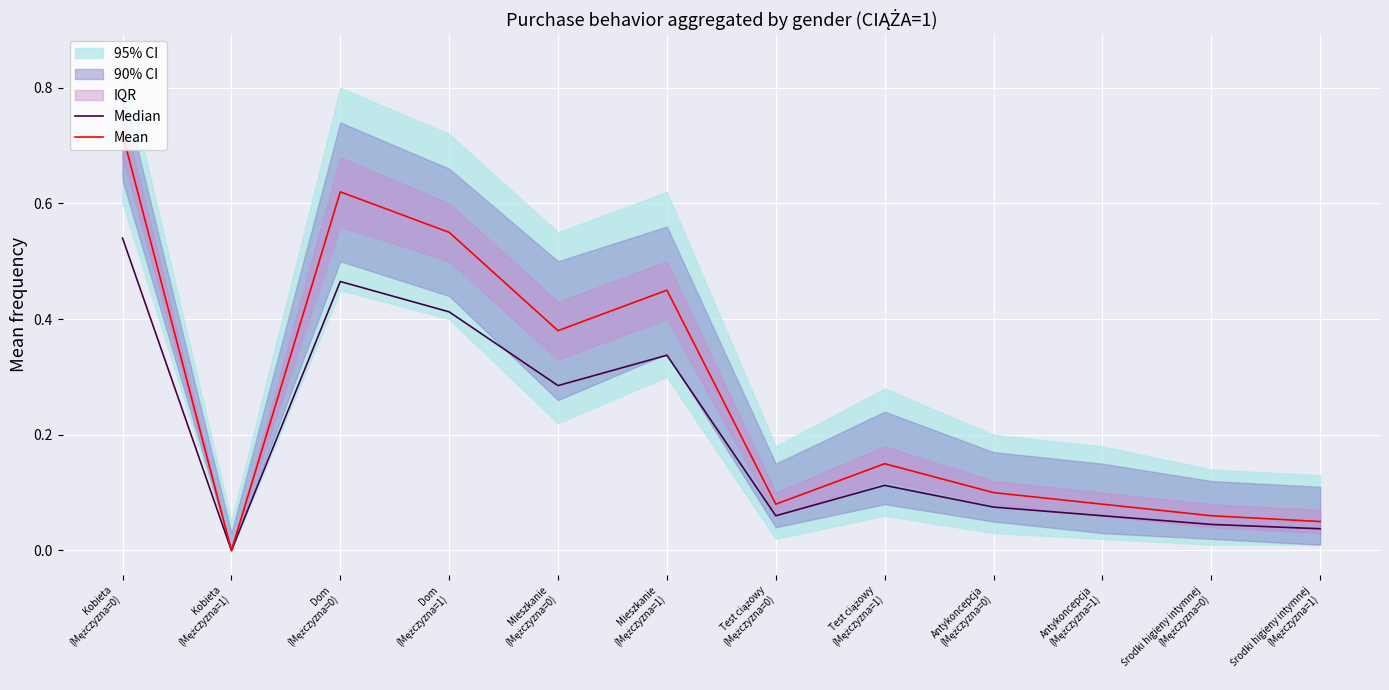

Count the number of categories in the chart.

12